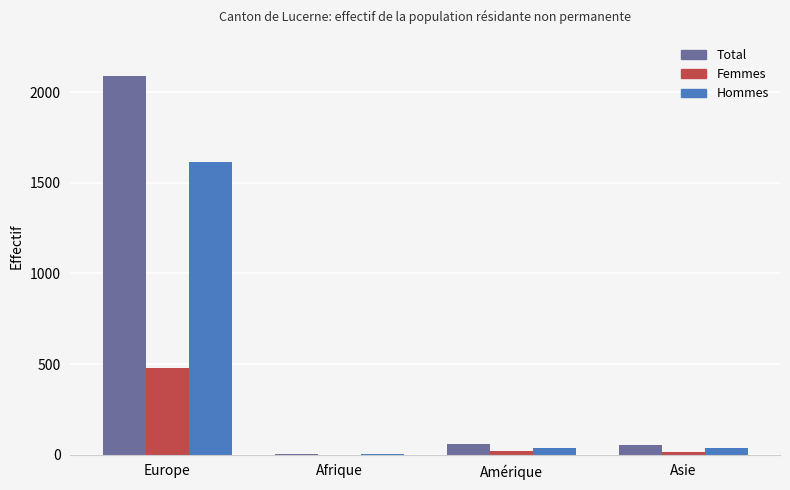

Between Europe and Afrique, which series saw the biggest shift?

Total